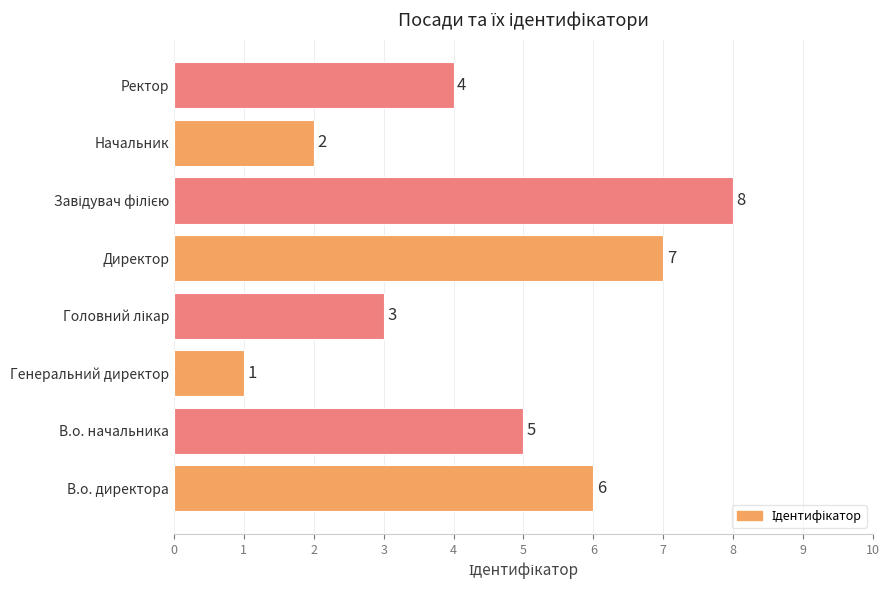

How many distinct data groups are displayed?

1